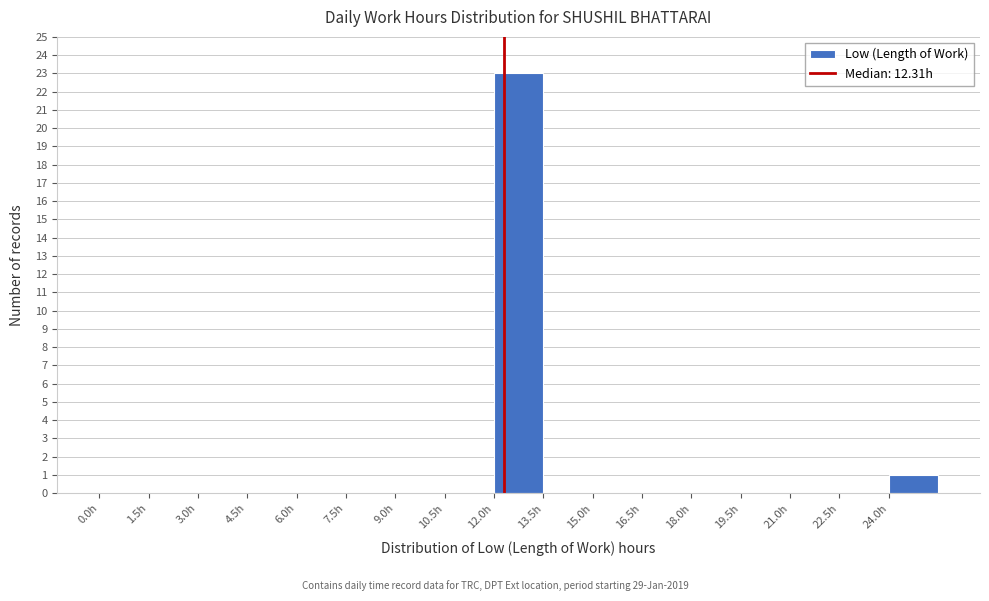

What is the height of the bar covering 12.0 to 13.5 on the x-axis? Neither the bar edges nor the heights are printed on the chart, so give them approximately, as read against the axes.

23